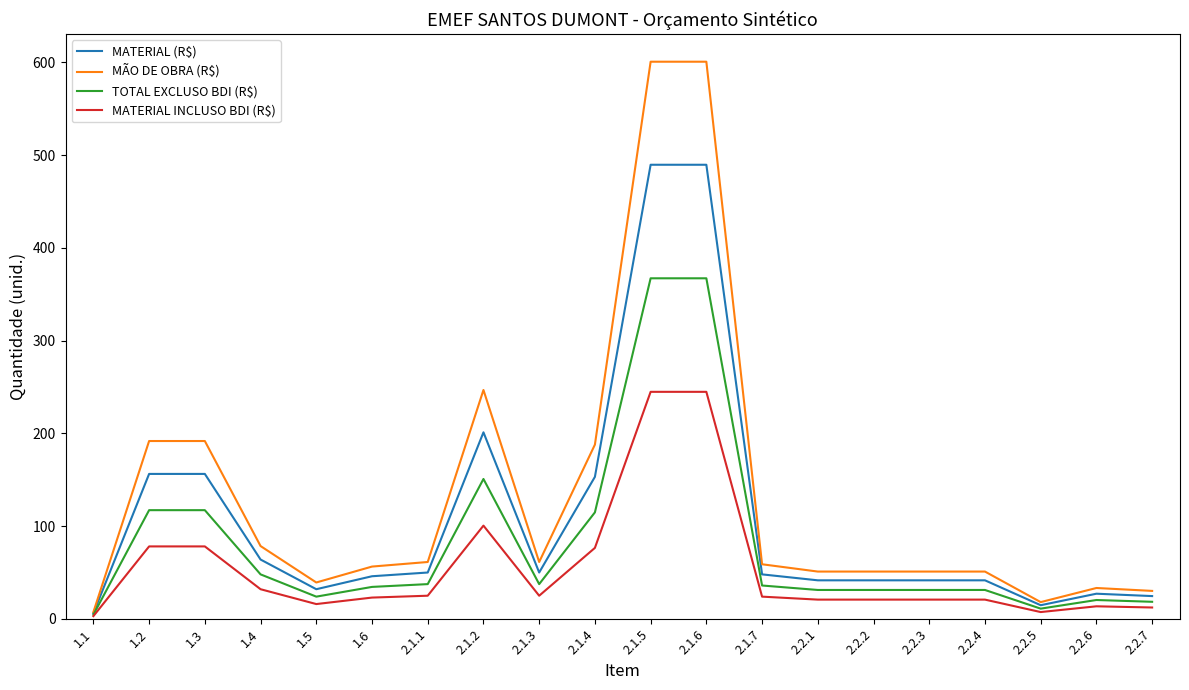

At which category does TOTAL EXCLUSO BDI (R$) reach its first local valley?

1.5